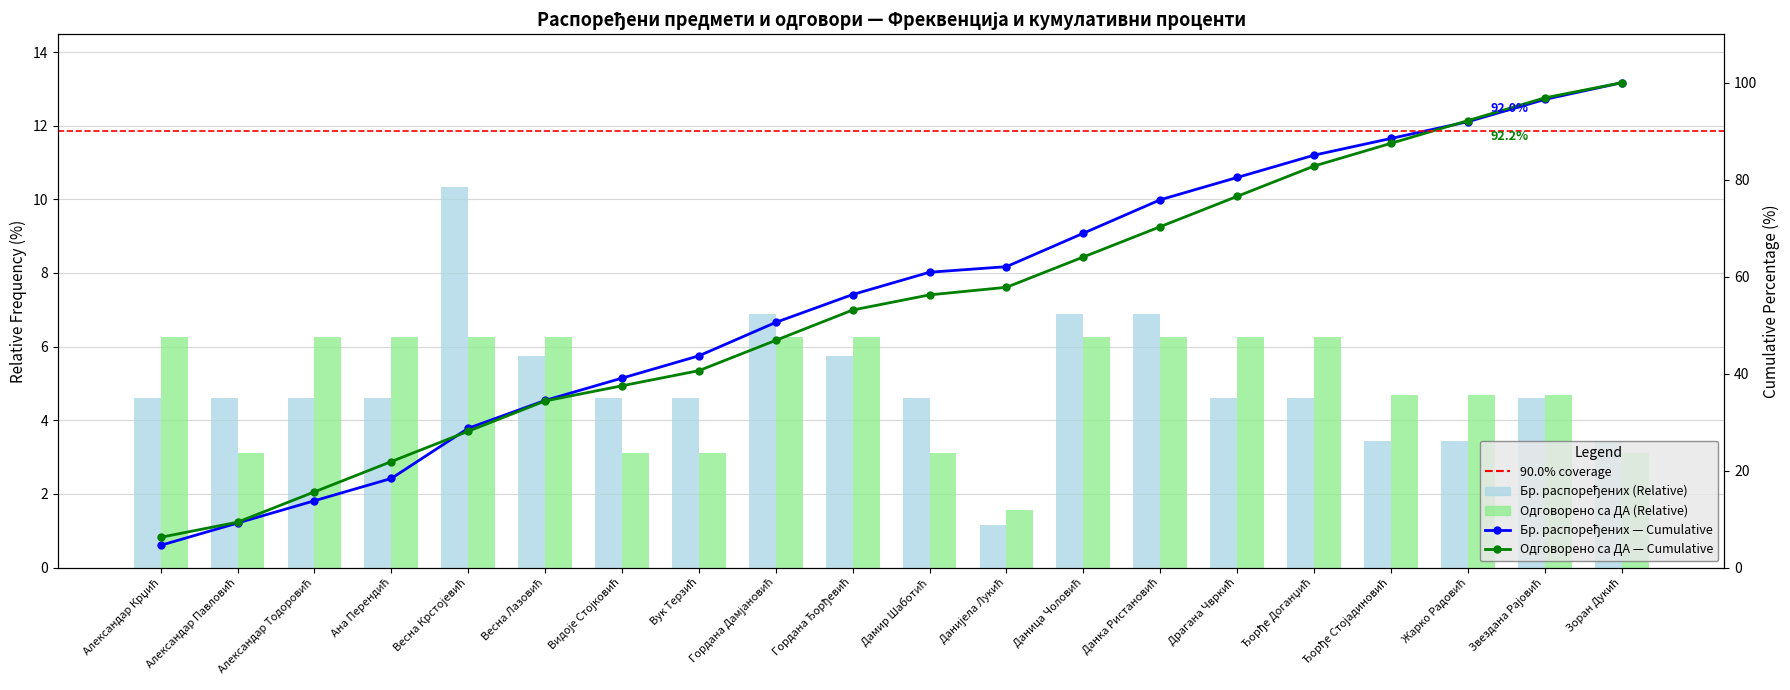

The value of Одговорено са ДА at Александар Крџић is 6.2. True or false?

True